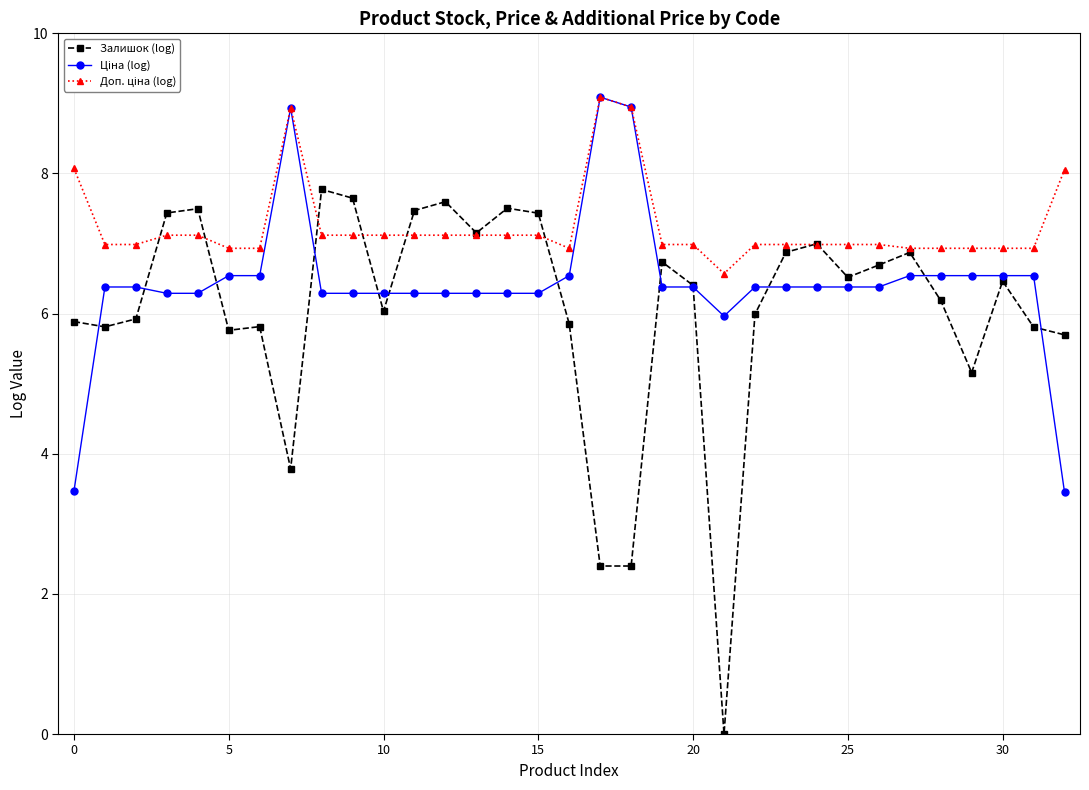

What is the value of the Залишок (log) point at the 11th from the left?

6.0